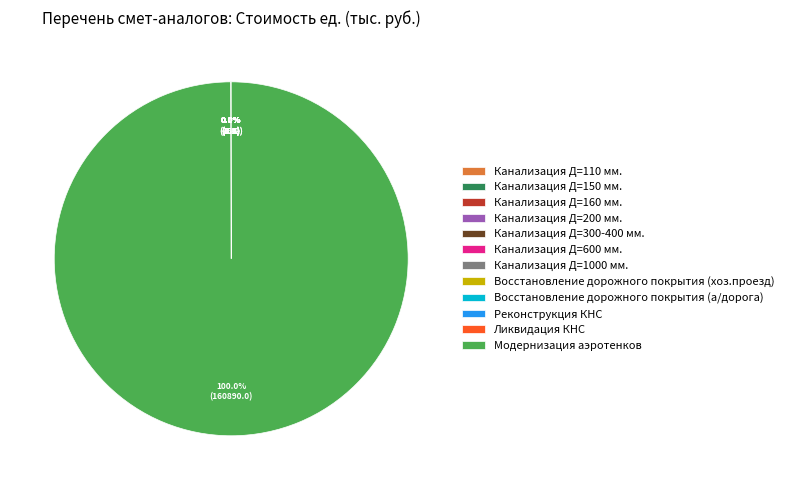

Is Модернизация аэротенков the majority of the pie?

Yes